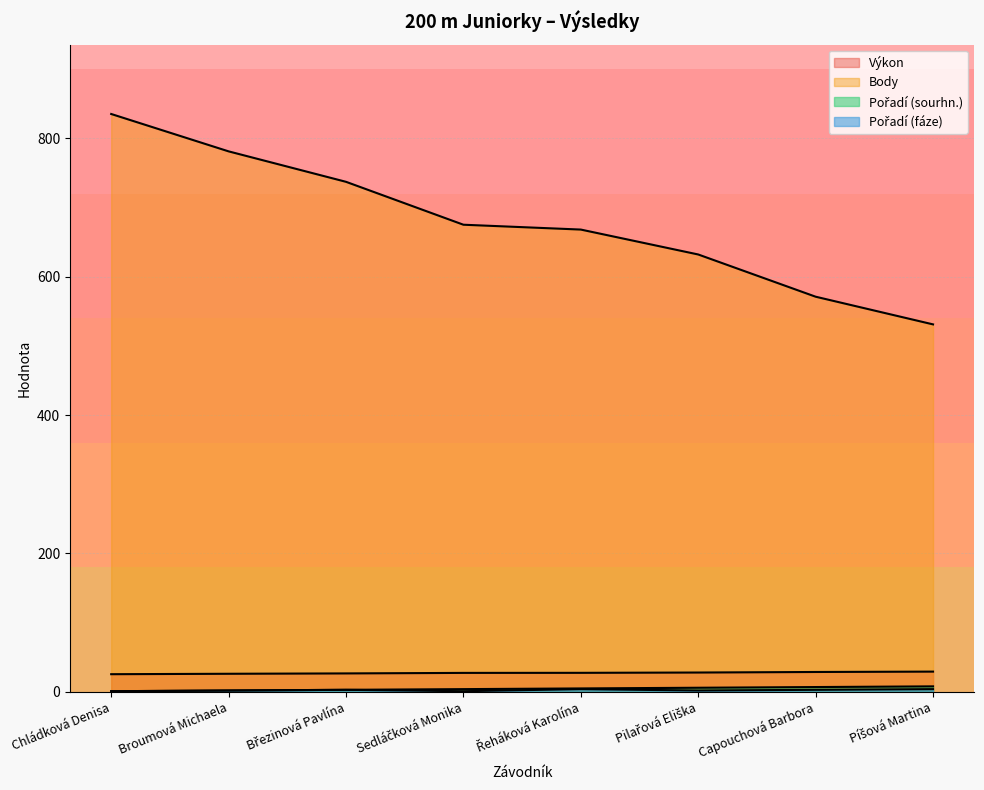

What is the spread (max minus min) of values at Březinová Pavlína?

734.0